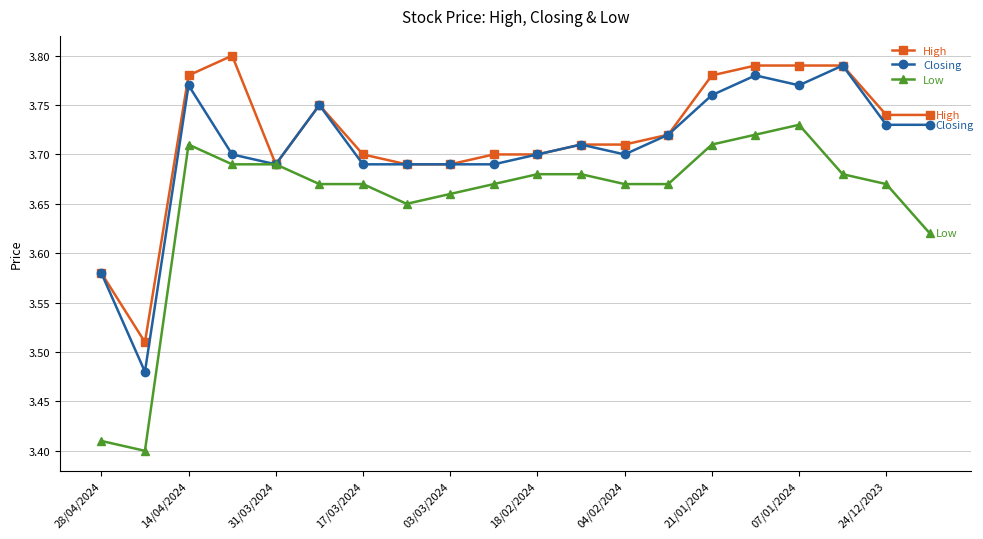

At how many categories does at least one series exceed 3?

20